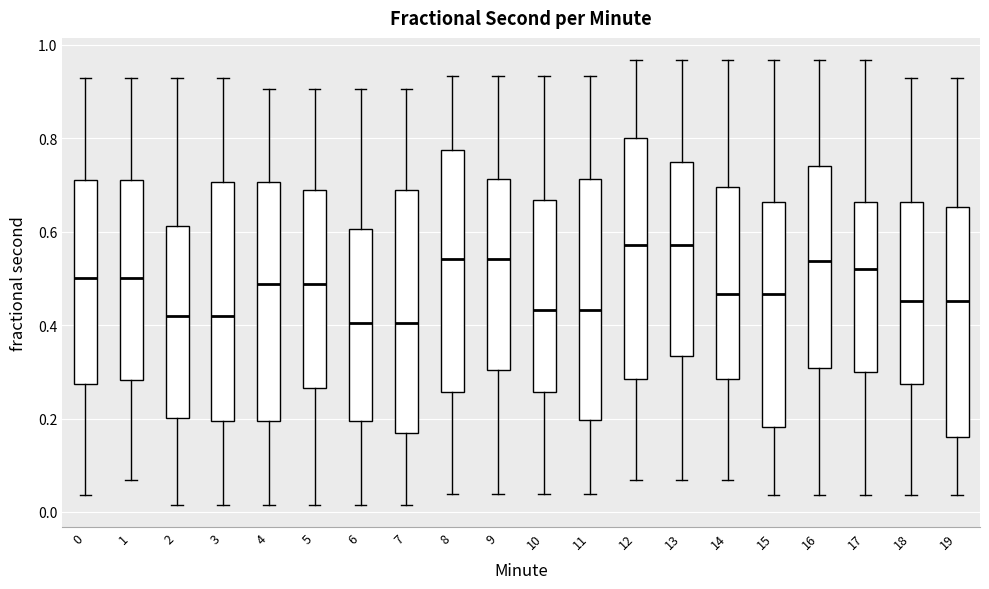

Where is the upper edge of the box at x = 11 on the y-axis? The values are not printed on the chart, so give them approximately, as read against the axis.

0.72